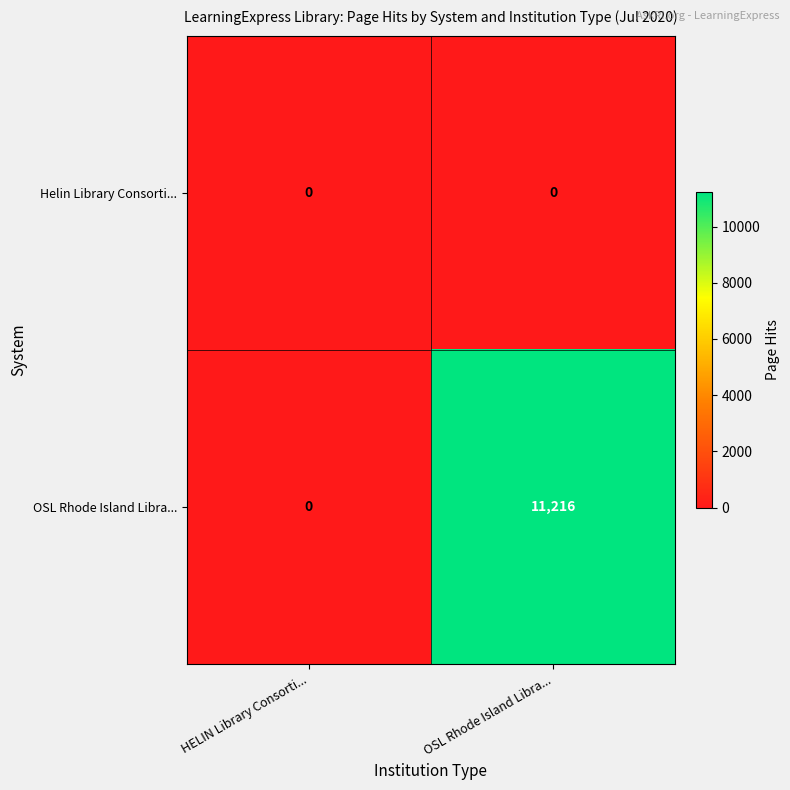

What is the average value of the OSL Rhode Island Libra... series?

5608